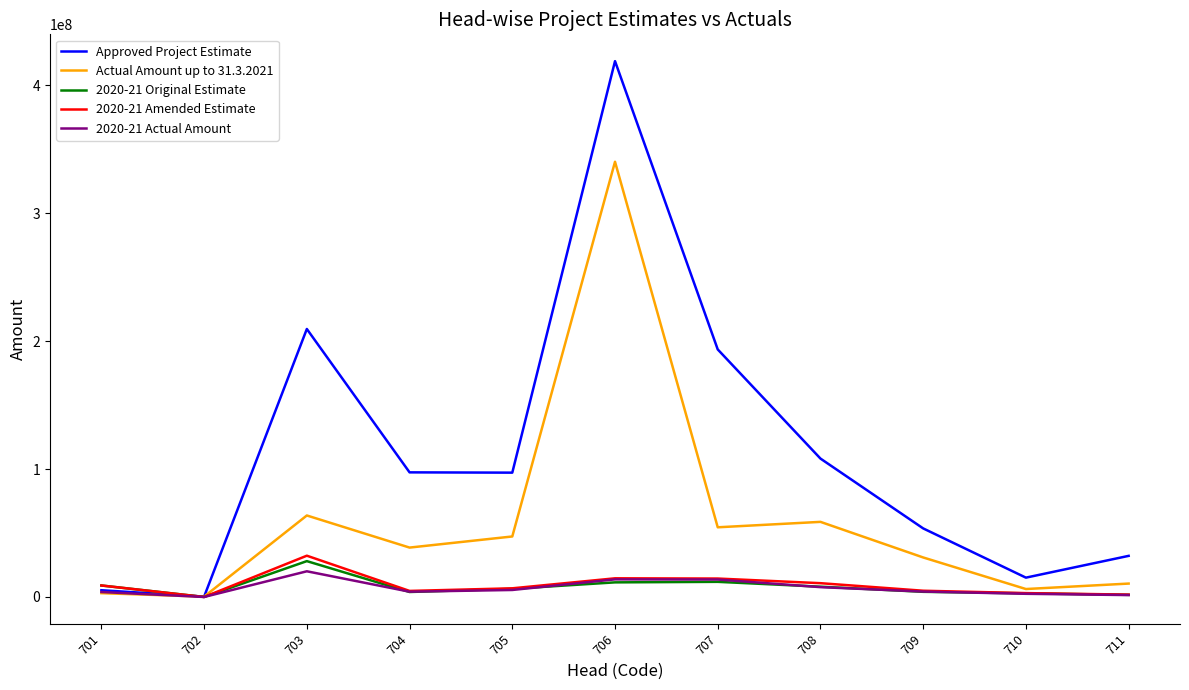

What is the difference between the 2020-21 Amended Estimate values at 707 and 703?

17857900